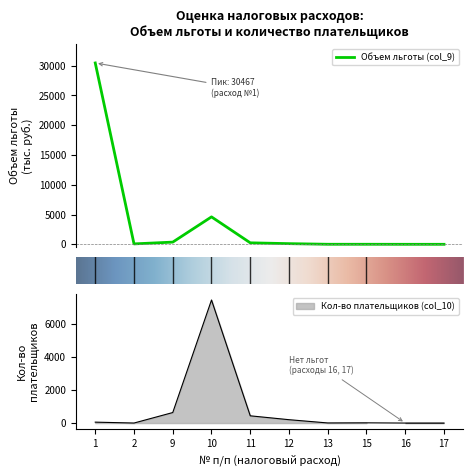

Which series has the largest total across all categories?

Объем льготы (col_9)